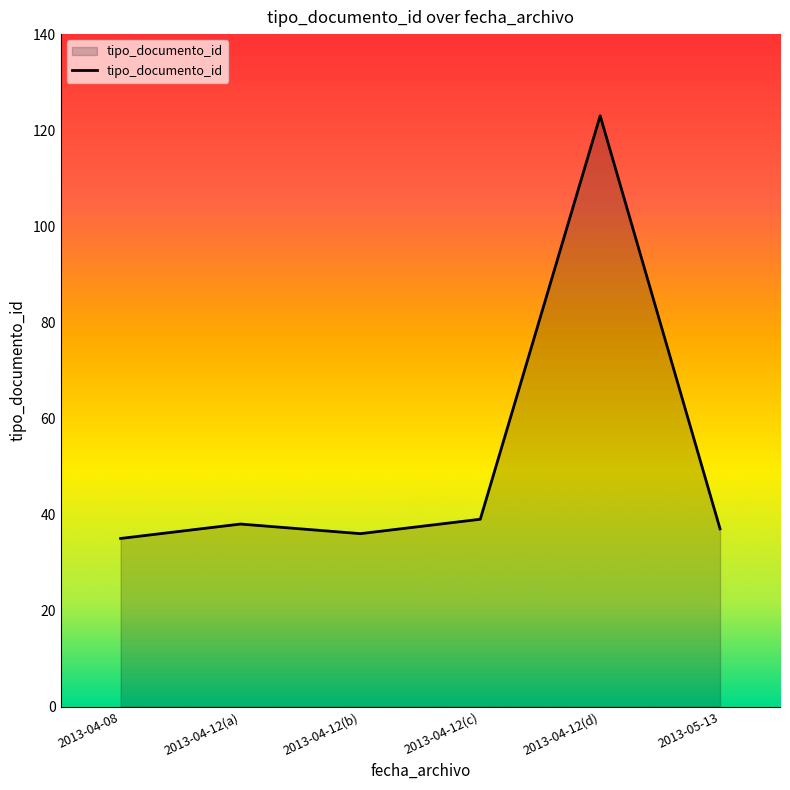

What is the difference between the maximum and minimum values?

88